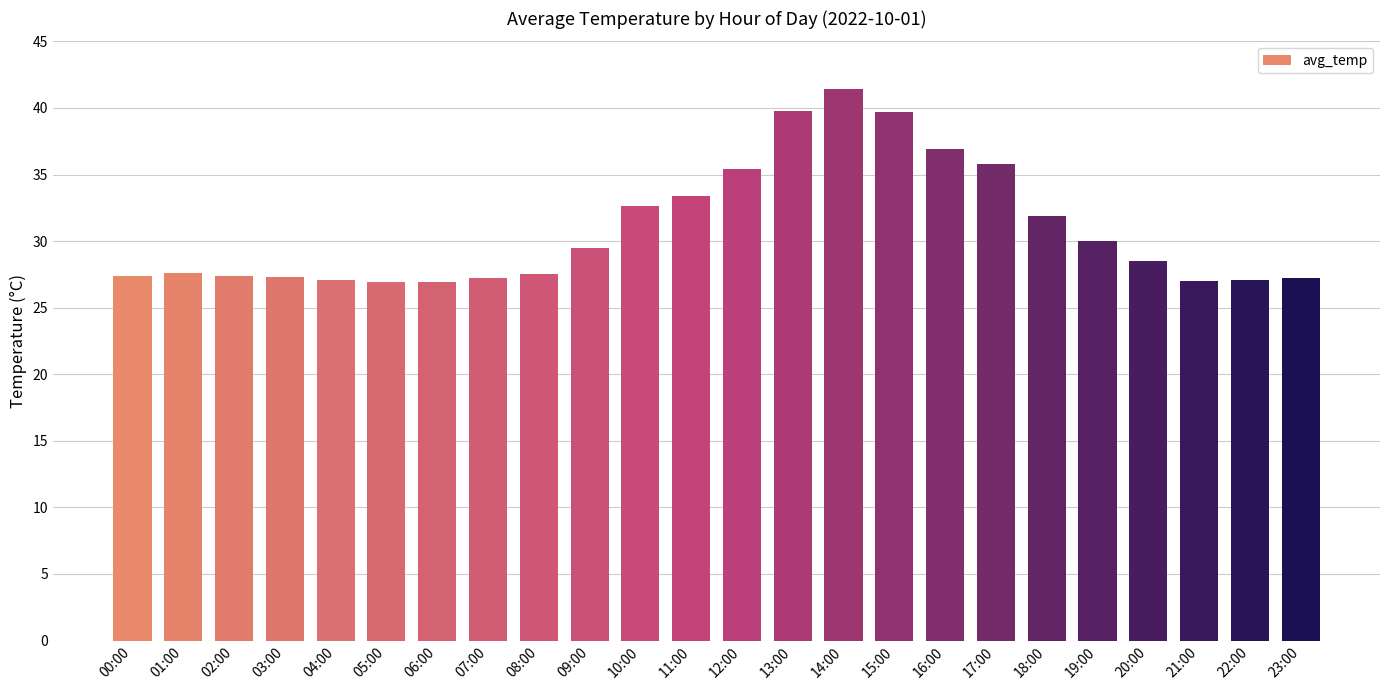

What is the sum of the values at 00:00 and 18:00?

59.3